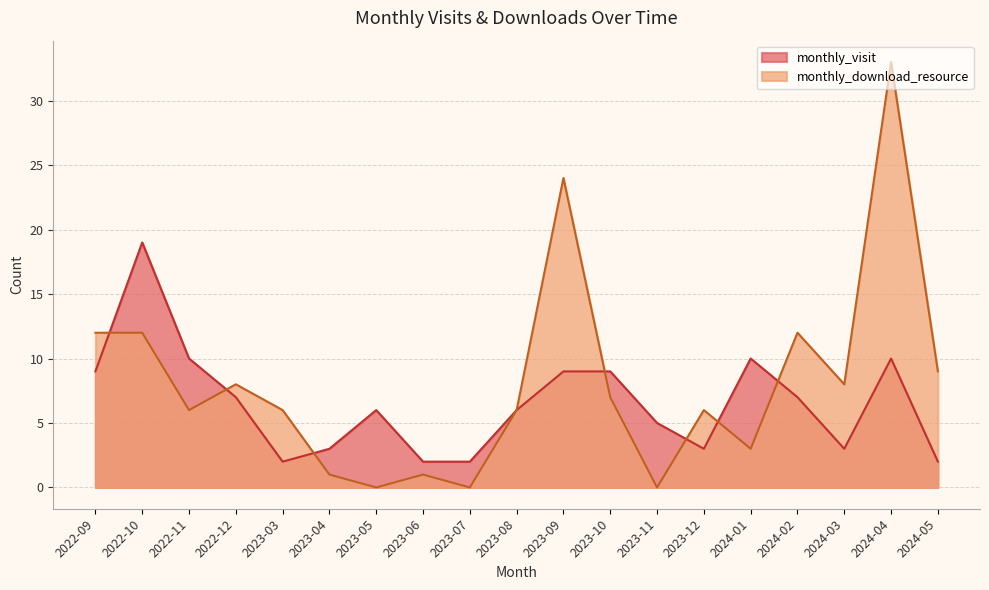

At which label is monthly_download_resource closest to 16?

2022-09